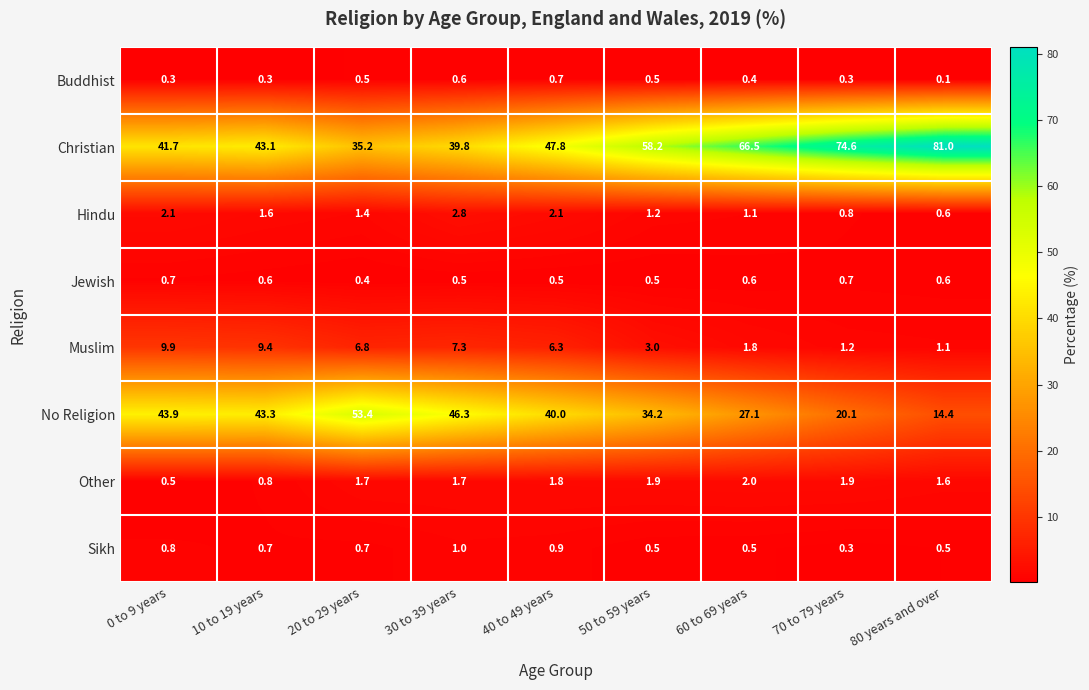

What is the spread (max minus min) of values at 50 to 59 years?

57.7